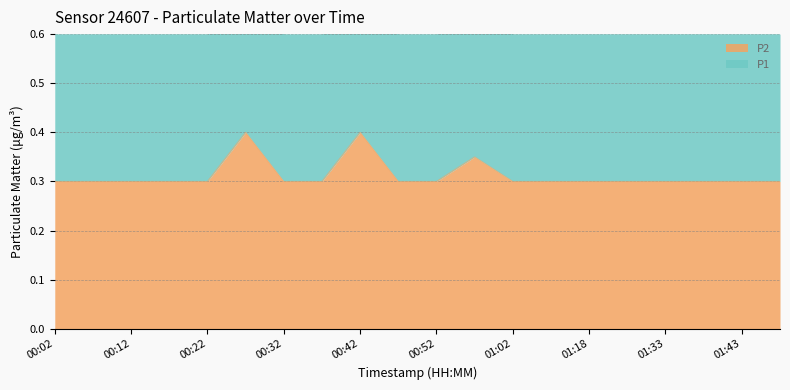

Between 01:48 and 01:02, which is larger?

01:48